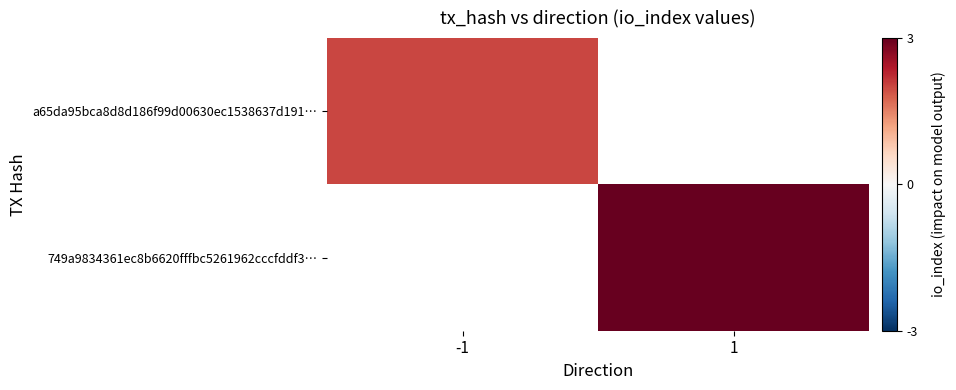

True or false: a65da95bca8d8d186f99d00630ec1538637d191… has a value of 2.0 at -1.

True